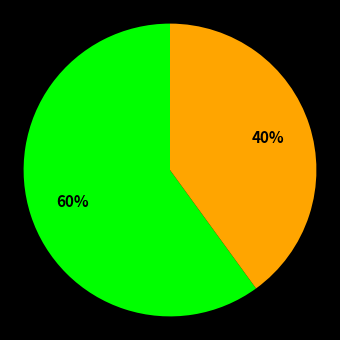

How many slices are in this pie chart?

2